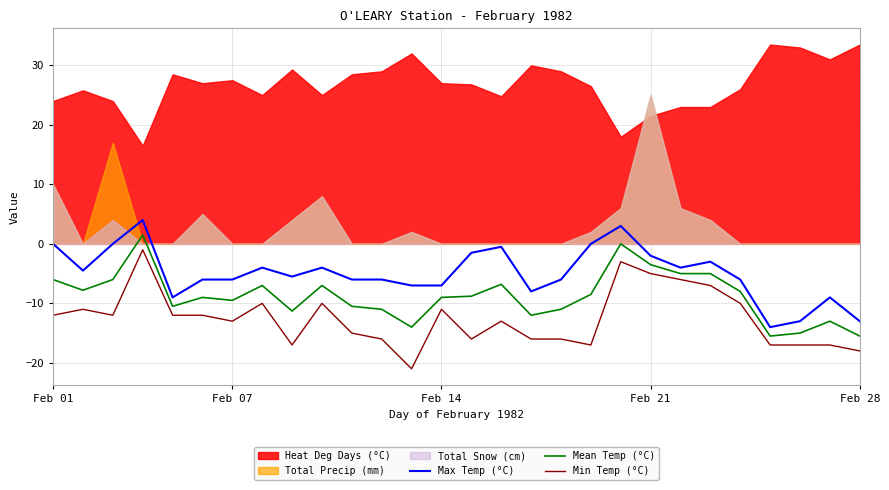

What is the maximum value for Max Temp (°C)?

4.0